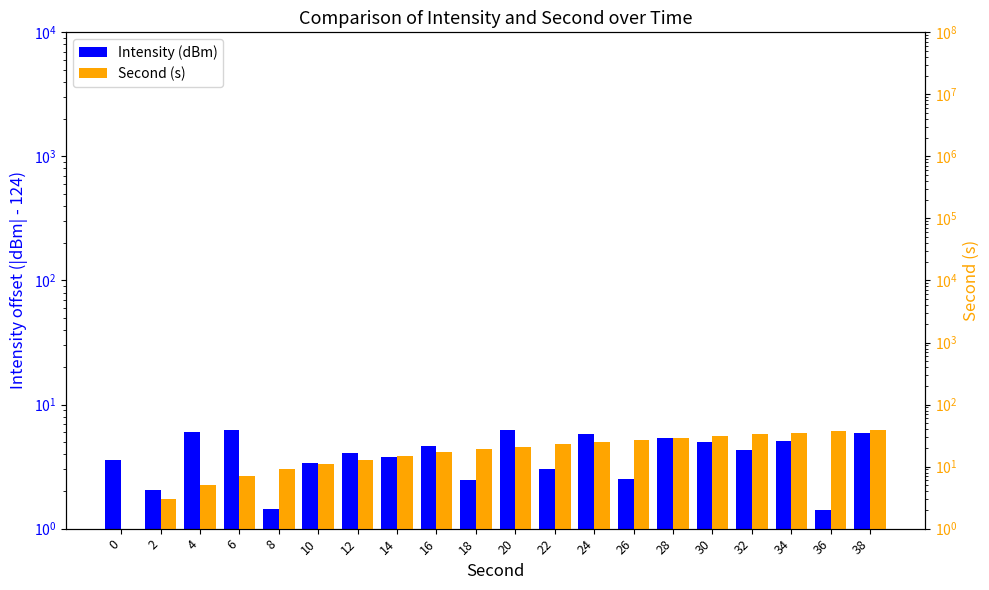

What are all the series names shown in the legend?

Intensity (dBm), Second (s)